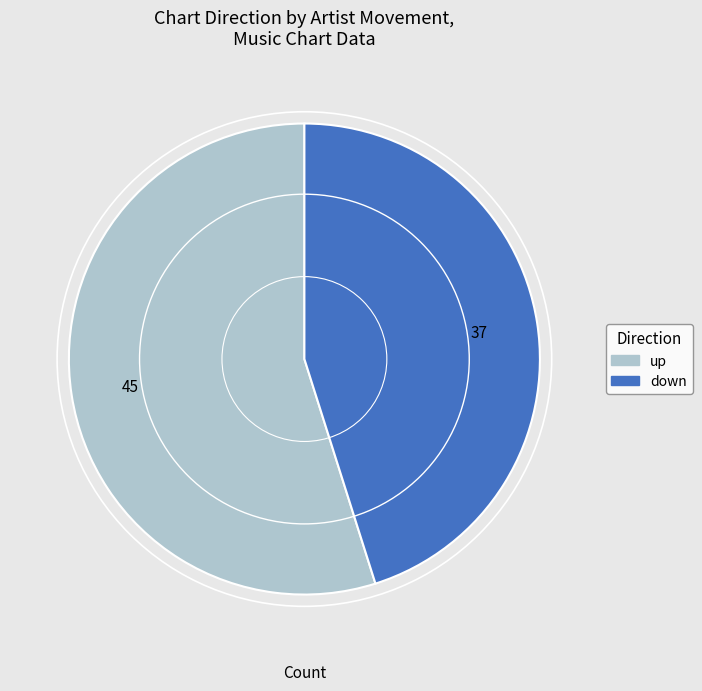

Rank the categories by value from lowest to highest.

down, up